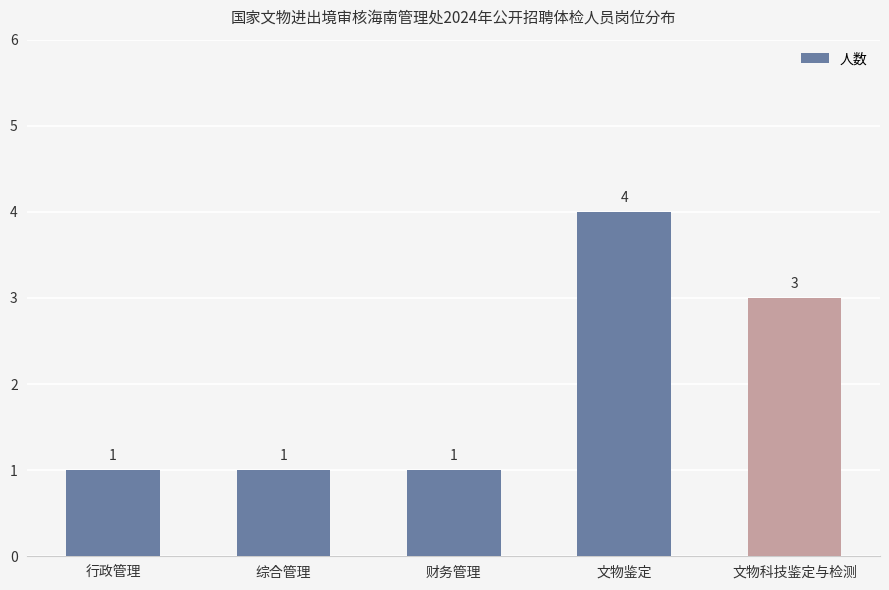

How many data points does each series have?

5